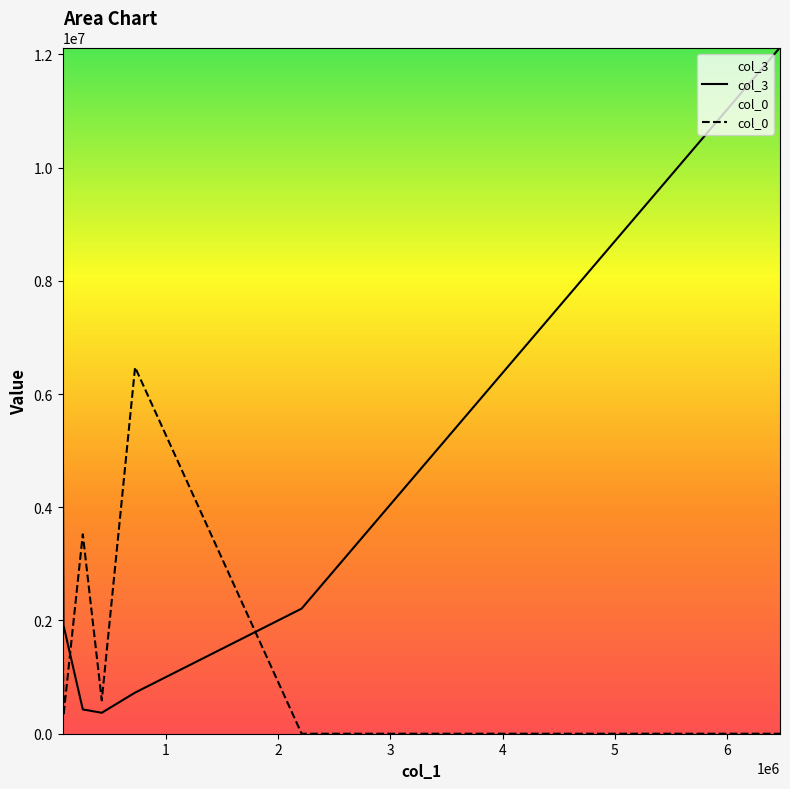

How many lines are shown in the chart?

2